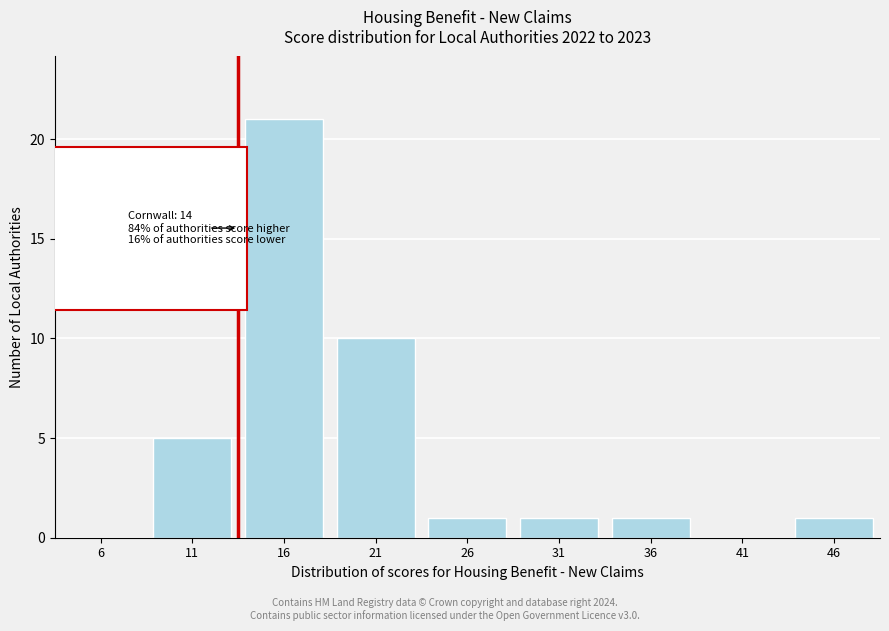

Reading right to left, what are all the values shown in this chart?

46=1	41=0	36=1	31=1	26=1	21=10	16=21	11=5	6=0